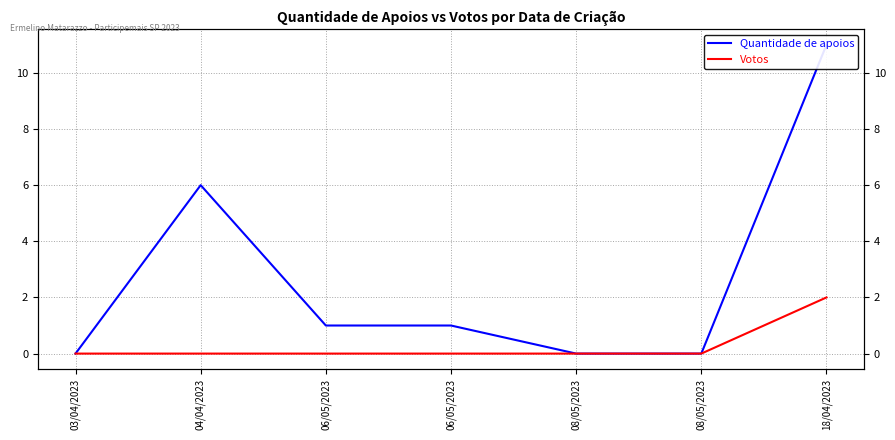

Count the number of data series in this chart.

2